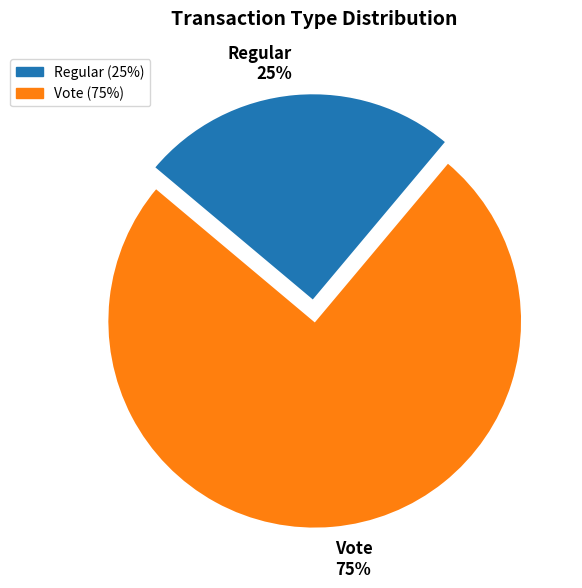

Does any single category account for the majority?

Yes